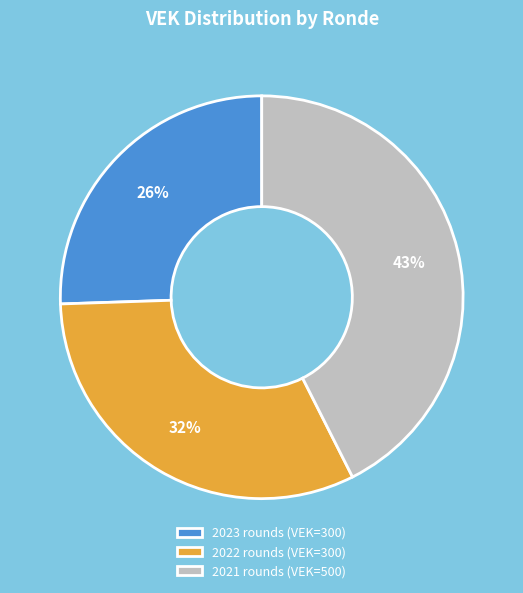

Does any single category account for the majority?

No